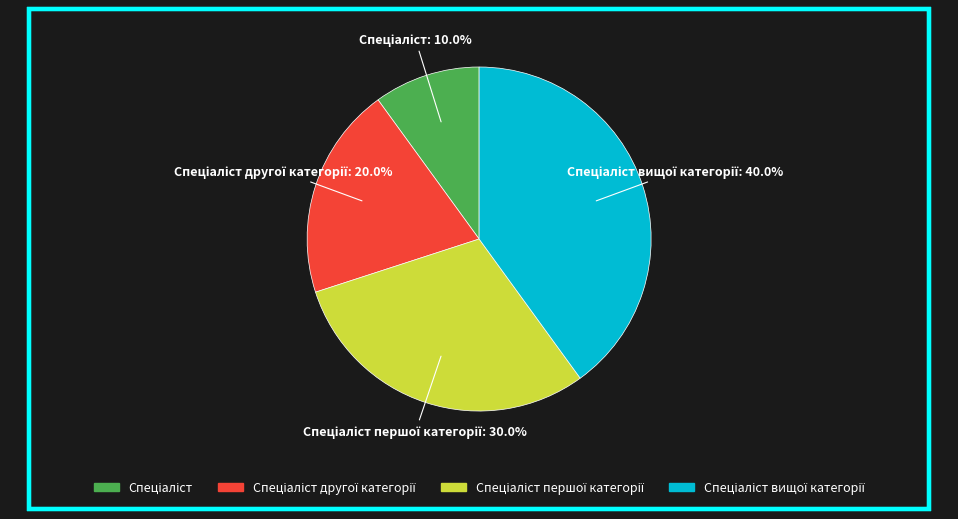

Does any single category account for the majority?

No